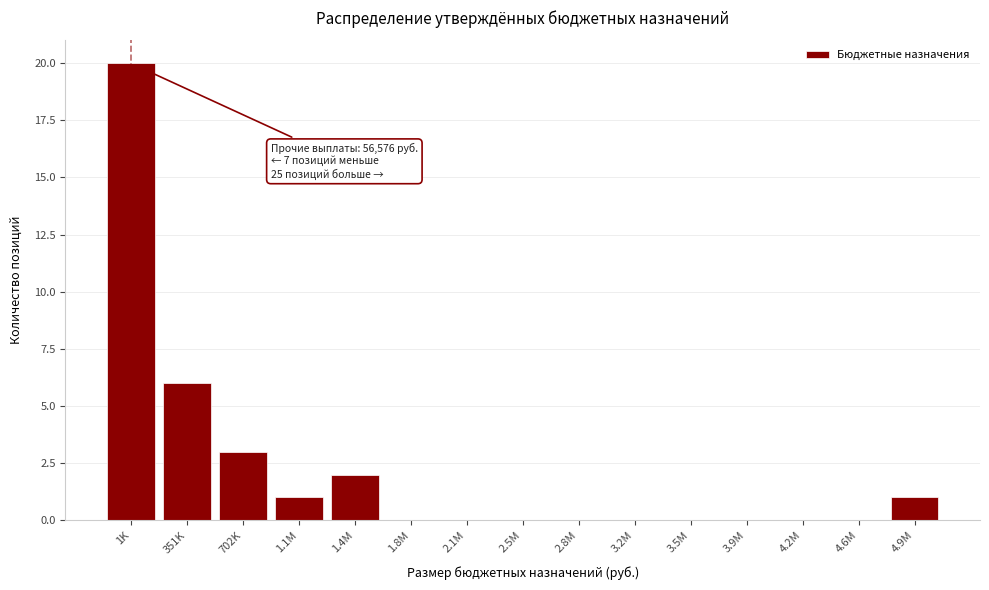

Reading right to left, list all the values displayed in this chart.

4.9M=1	4.6M=0	4.2M=0	3.9M=0	3.5M=0	3.2M=0	2.8M=0	2.5M=0	2.1M=0	1.8M=0	1.4M=2	1.1M=1	702K=3	351K=6	1K=20